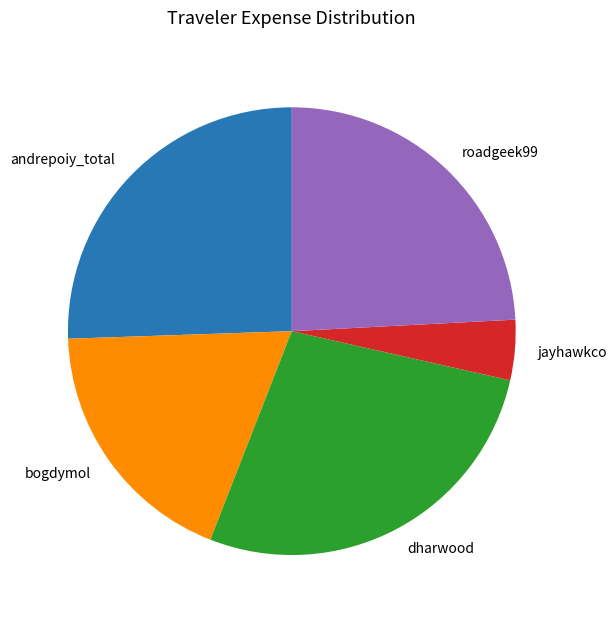

Which category has the biggest portion of the pie?

dharwood